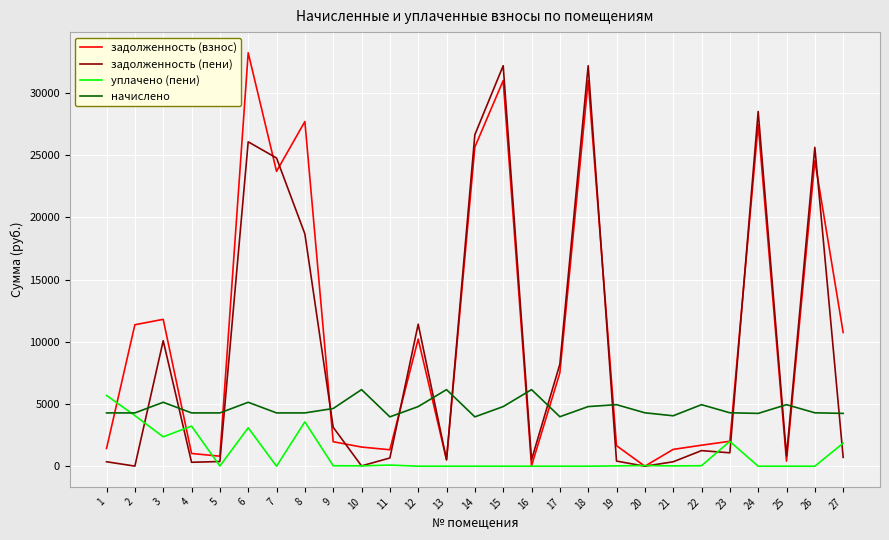

True or false: уплачено (пени) has more than 0 interior local peaks.

True